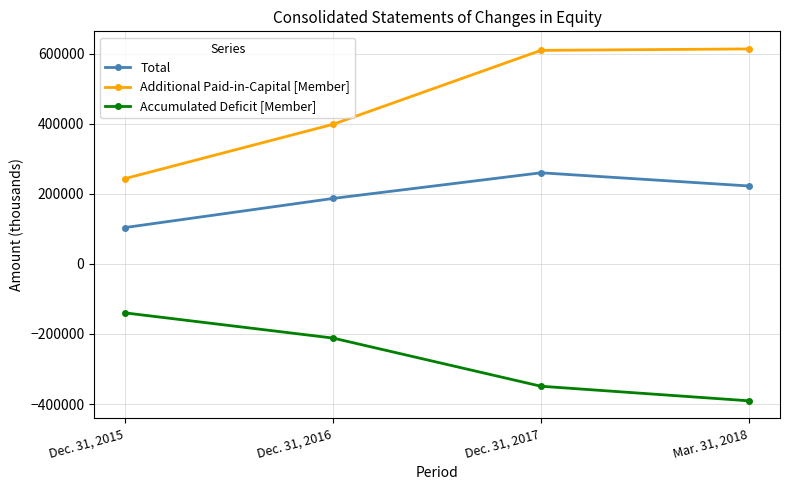

Which category has the lowest value in the Total series?

Dec. 31, 2015